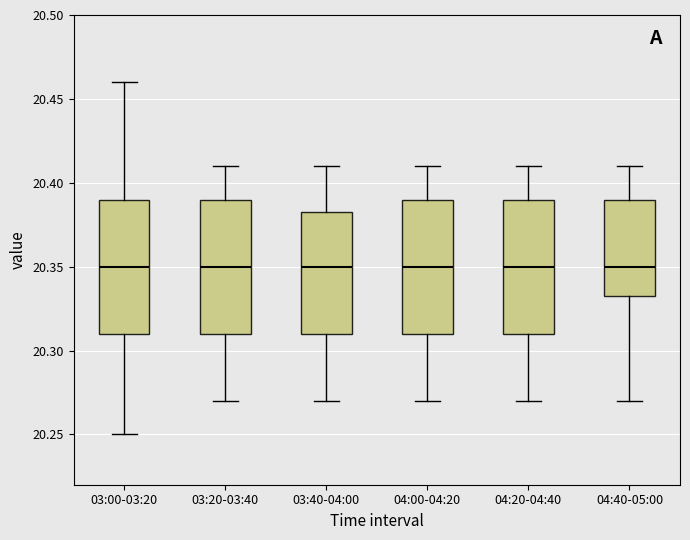

Reading left to right, read every box against the y-axis: the position of its median line, the range the box covers, and the ends of its whiskers. The values are not printed on the chart, so give them approximately, as read against the axis.

03:00-03:20: median 20.350, box 20.310 to 20.390, whiskers 20.250 to 20.460
03:20-03:40: median 20.350, box 20.310 to 20.390, whiskers 20.270 to 20.410
03:40-04:00: median 20.350, box 20.310 to 20.385, whiskers 20.270 to 20.410
04:00-04:20: median 20.350, box 20.310 to 20.390, whiskers 20.270 to 20.410
04:20-04:40: median 20.350, box 20.310 to 20.390, whiskers 20.270 to 20.410
04:40-05:00: median 20.350, box 20.335 to 20.390, whiskers 20.270 to 20.410